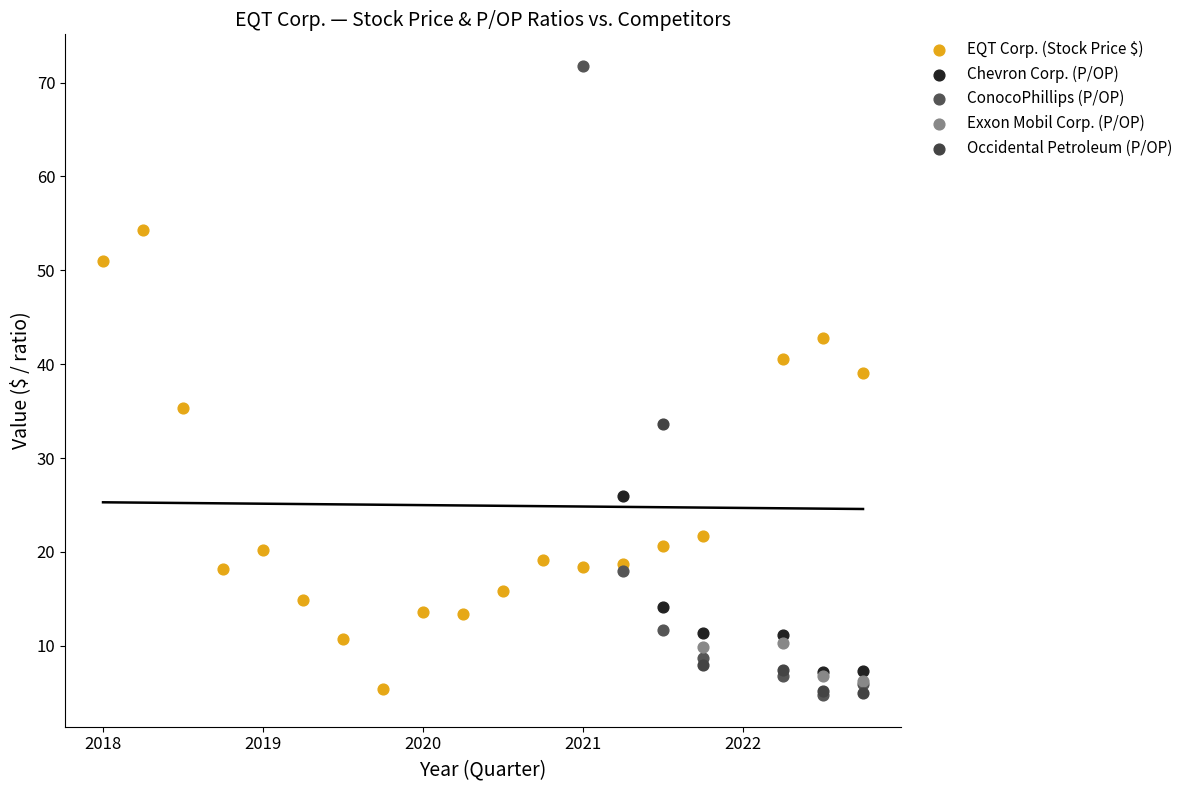

Which series contains the highest Y value?

ConocoPhillips (P/OP)